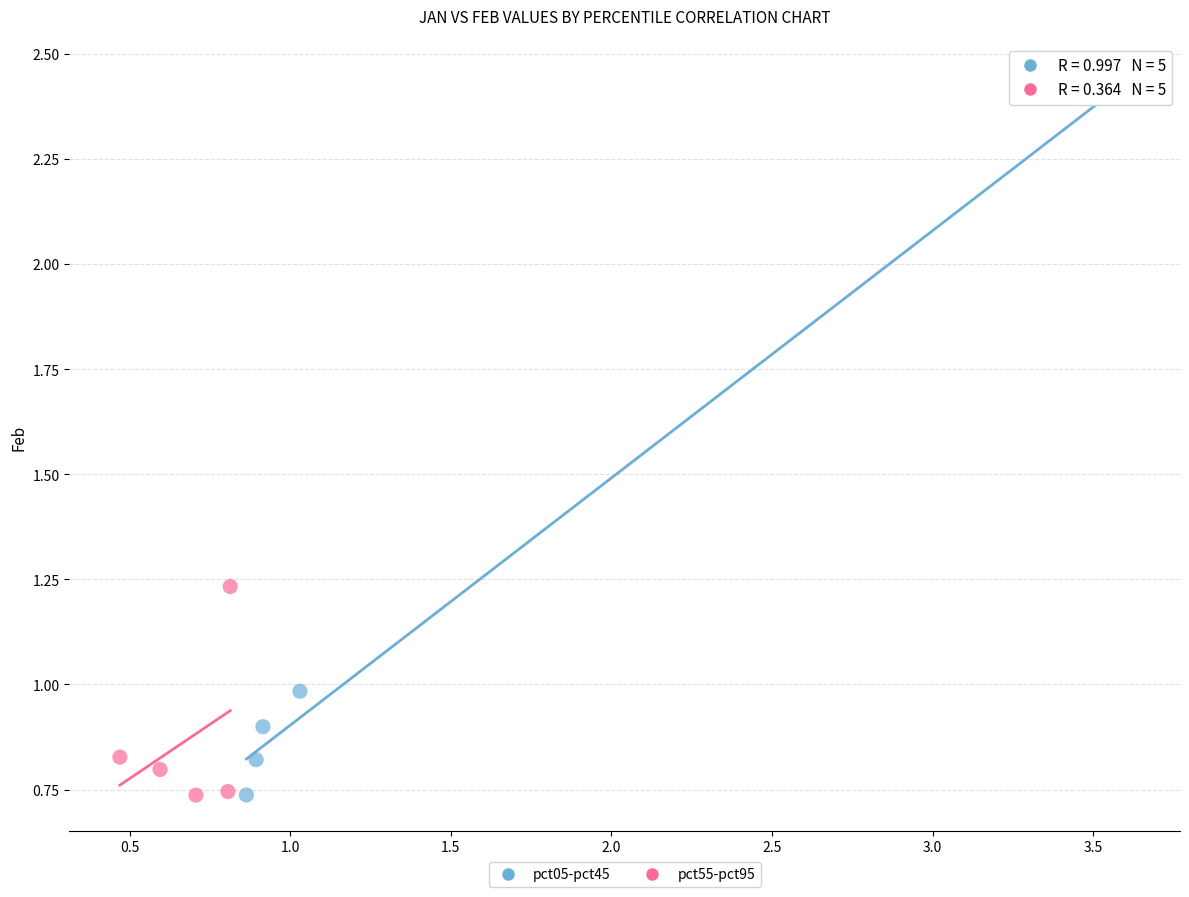

Which series reaches the maximum Y coordinate?

pct05-pct45